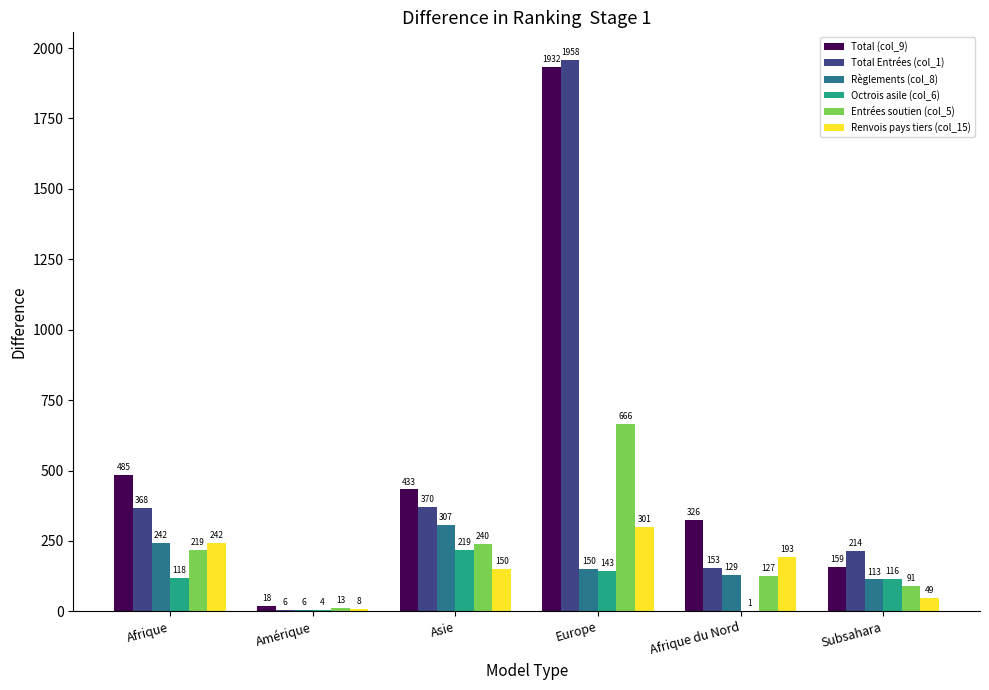

What is the total value across all series at Amérique?

55